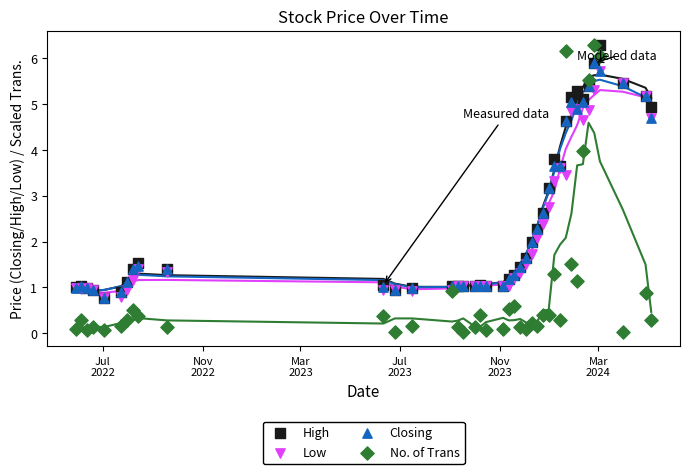

What are all the series names shown in the legend?

High, Low, Closing, No. of Trans